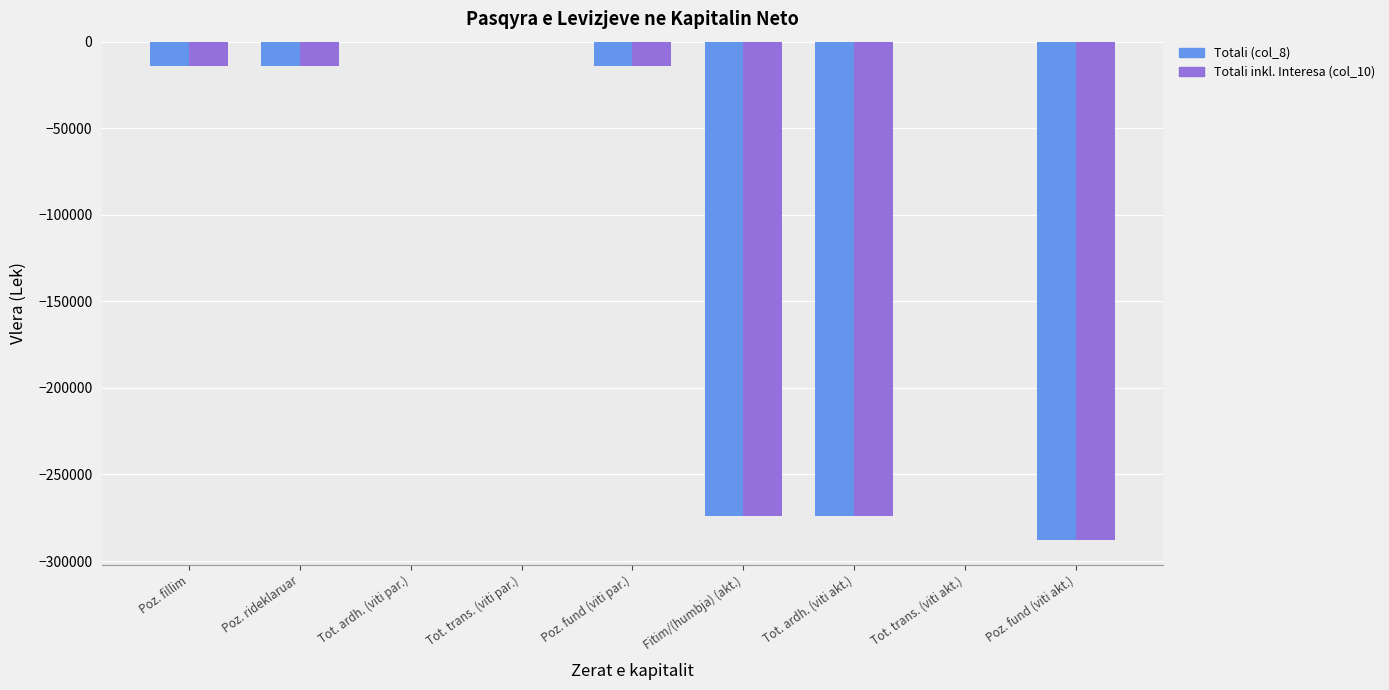

Does the chart contain stacked bars?

No